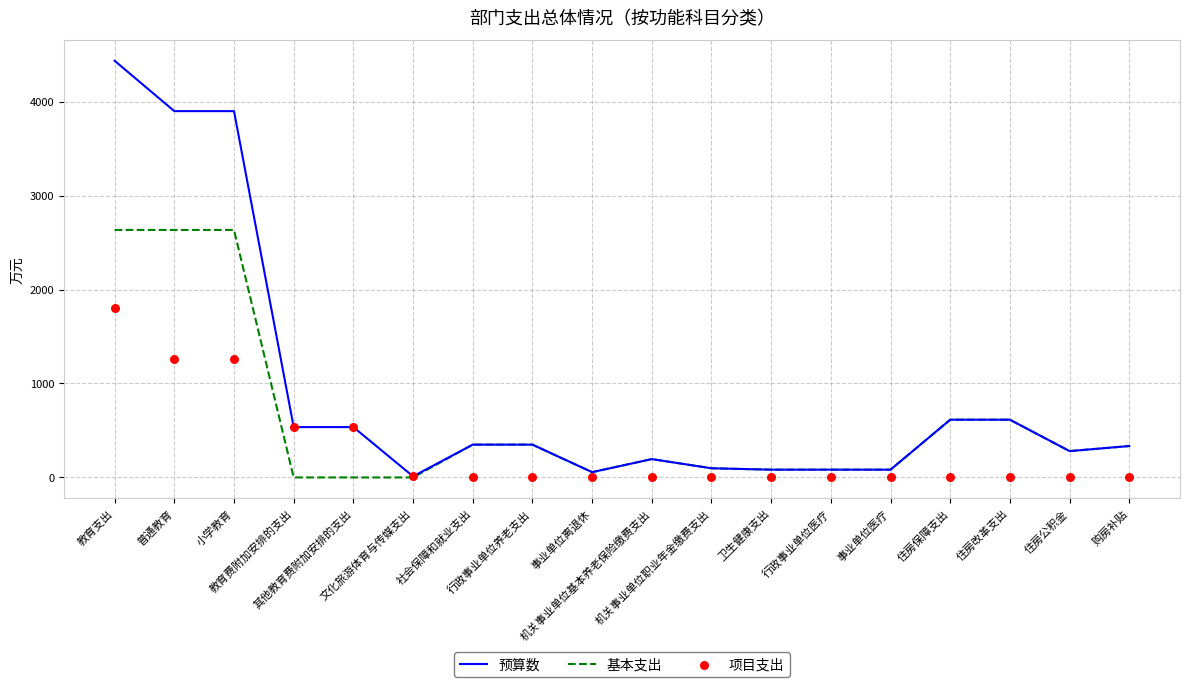

Which series reaches the minimum Y coordinate?

基本支出